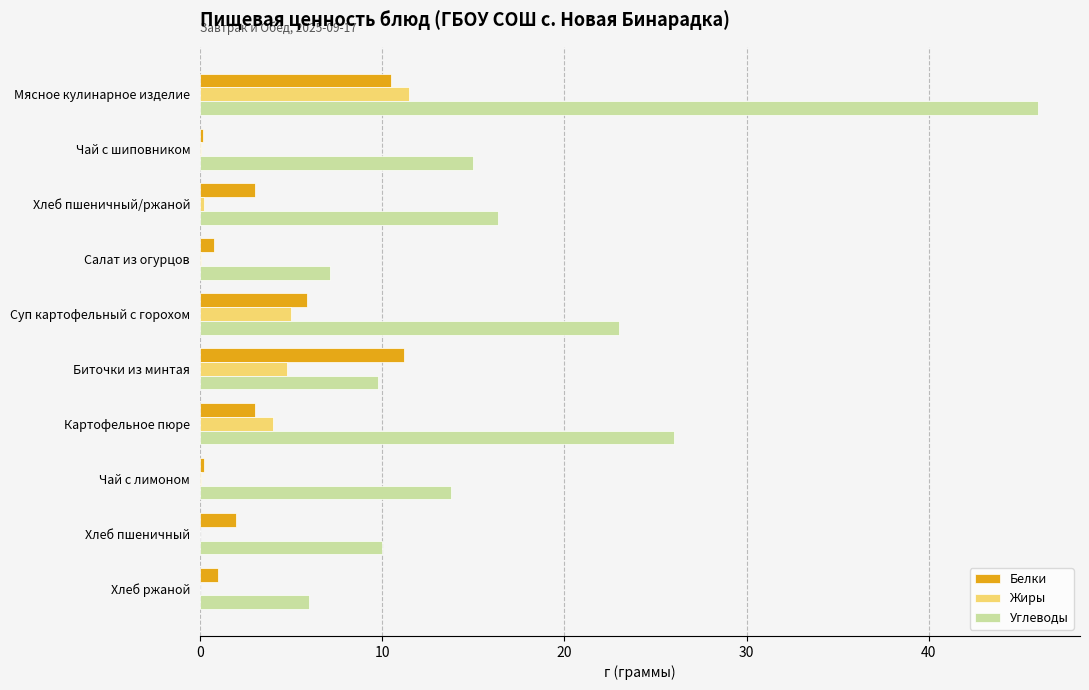

What are all the series names shown in the legend?

Белки, Жиры, Углеводы